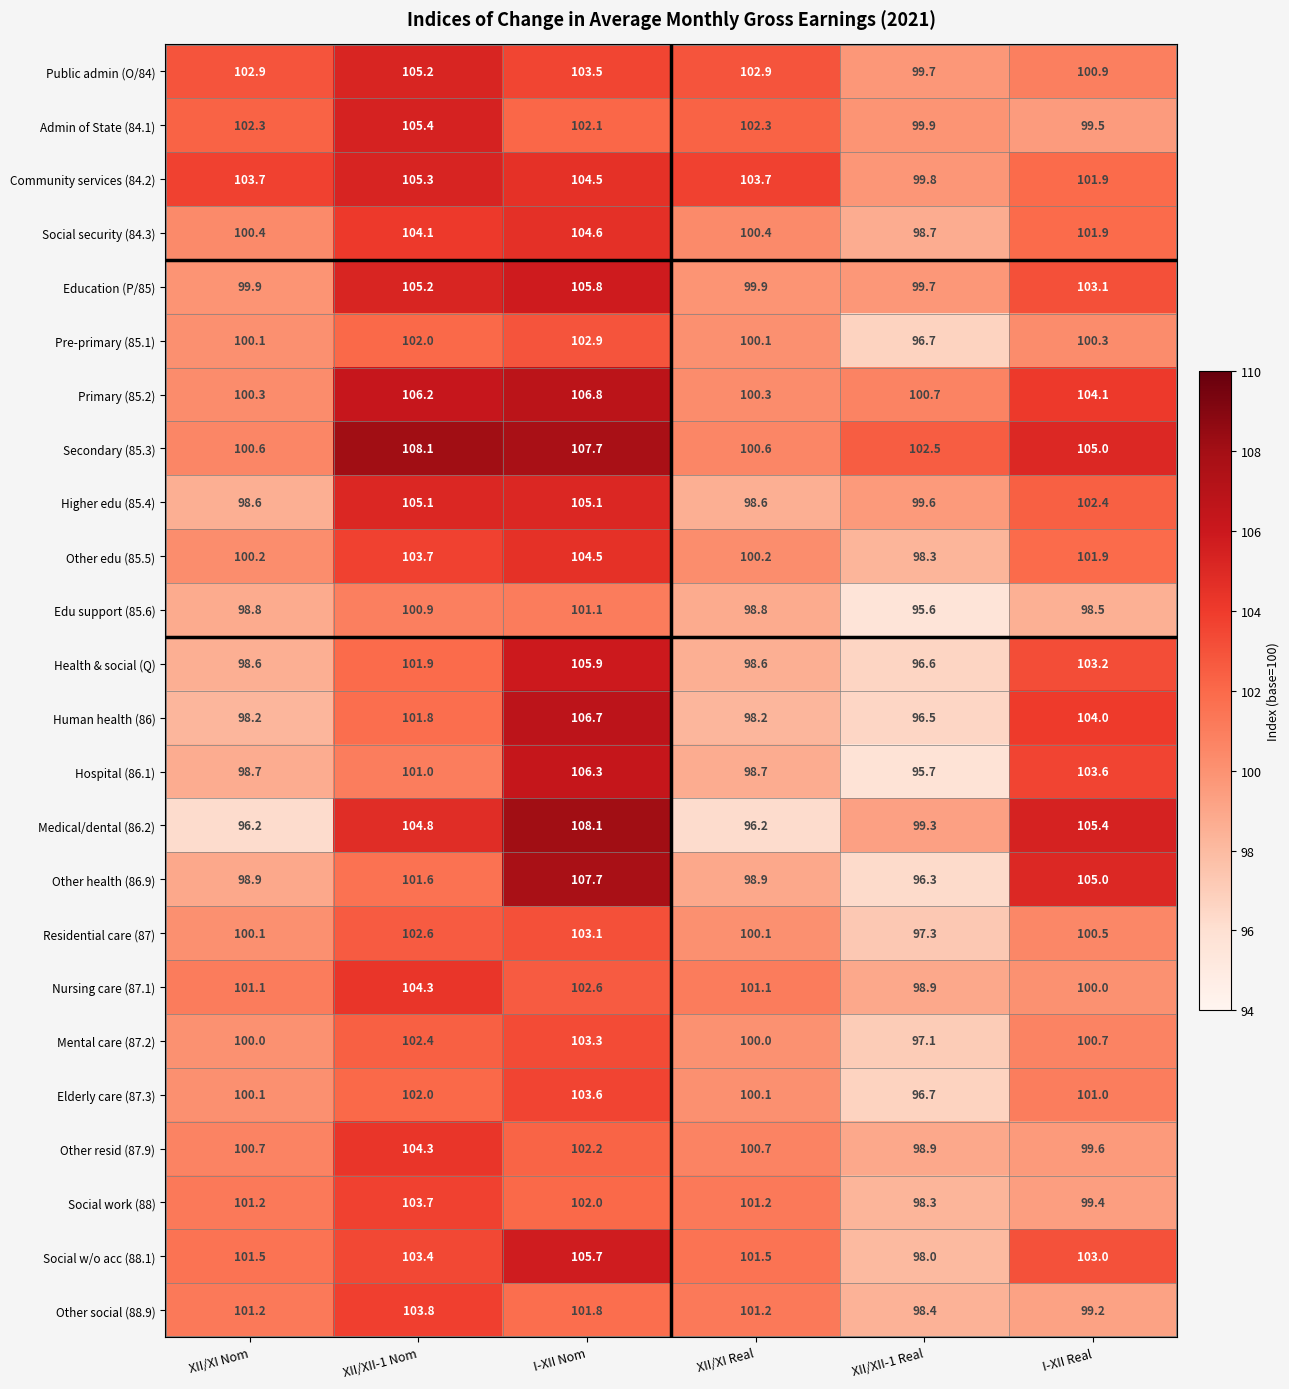

Where does the Nursing care (87.1) series first go above 101?

XII/XI Nom